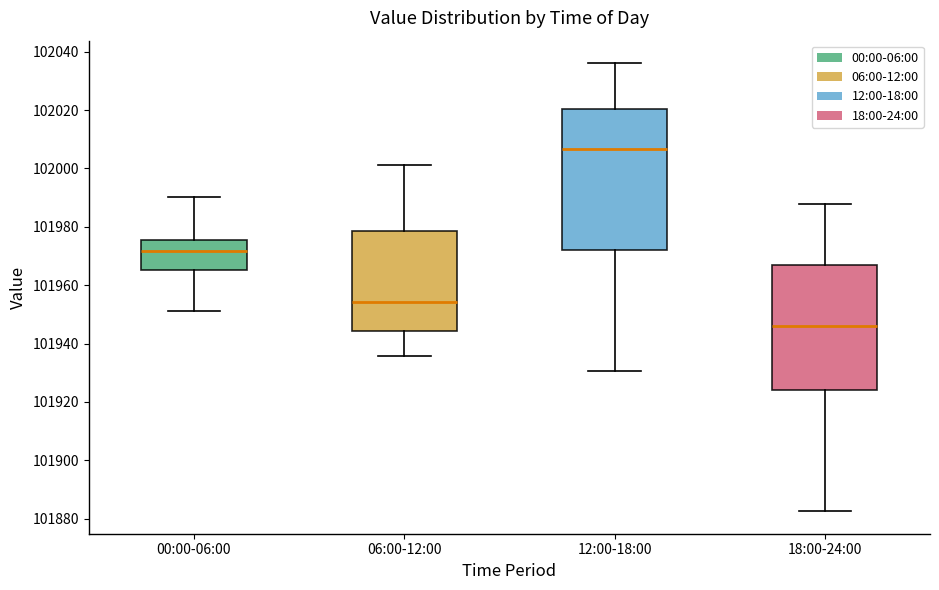

Which box has the lowest median line?

18:00-24:00